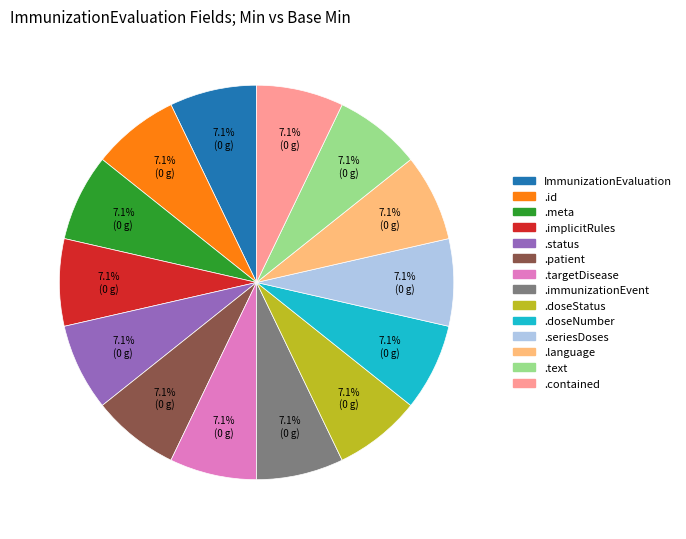

Does any single category account for the majority?

No